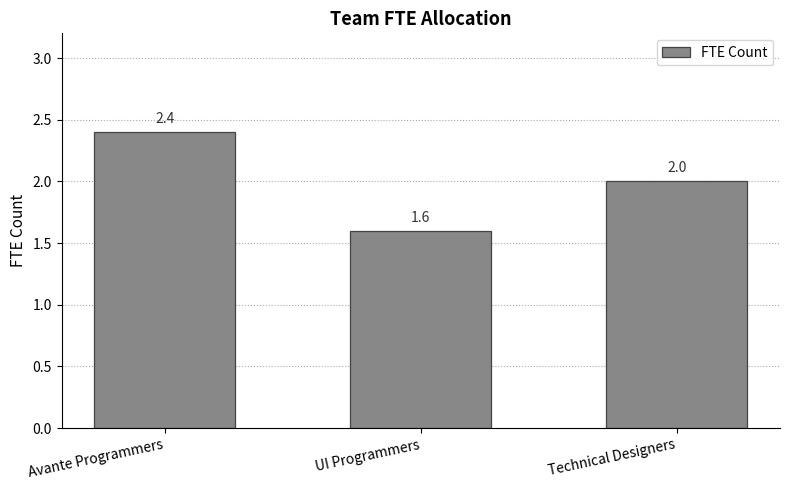

Reading left to right, list all the values displayed in this chart.

Avante Programmers=2.4	UI Programmers=1.6	Technical Designers=2.0